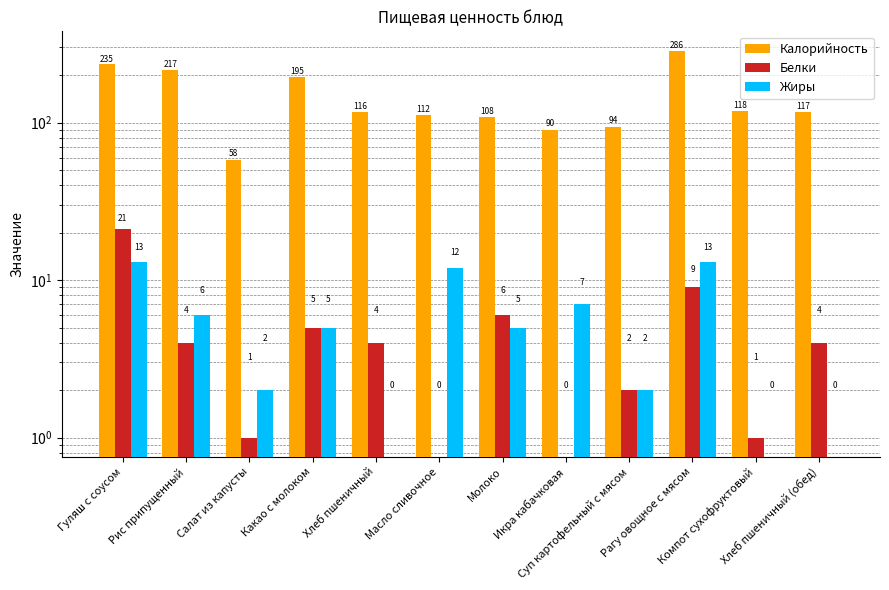

At which label does Жиры reach its peak?

Гуляш с соусом